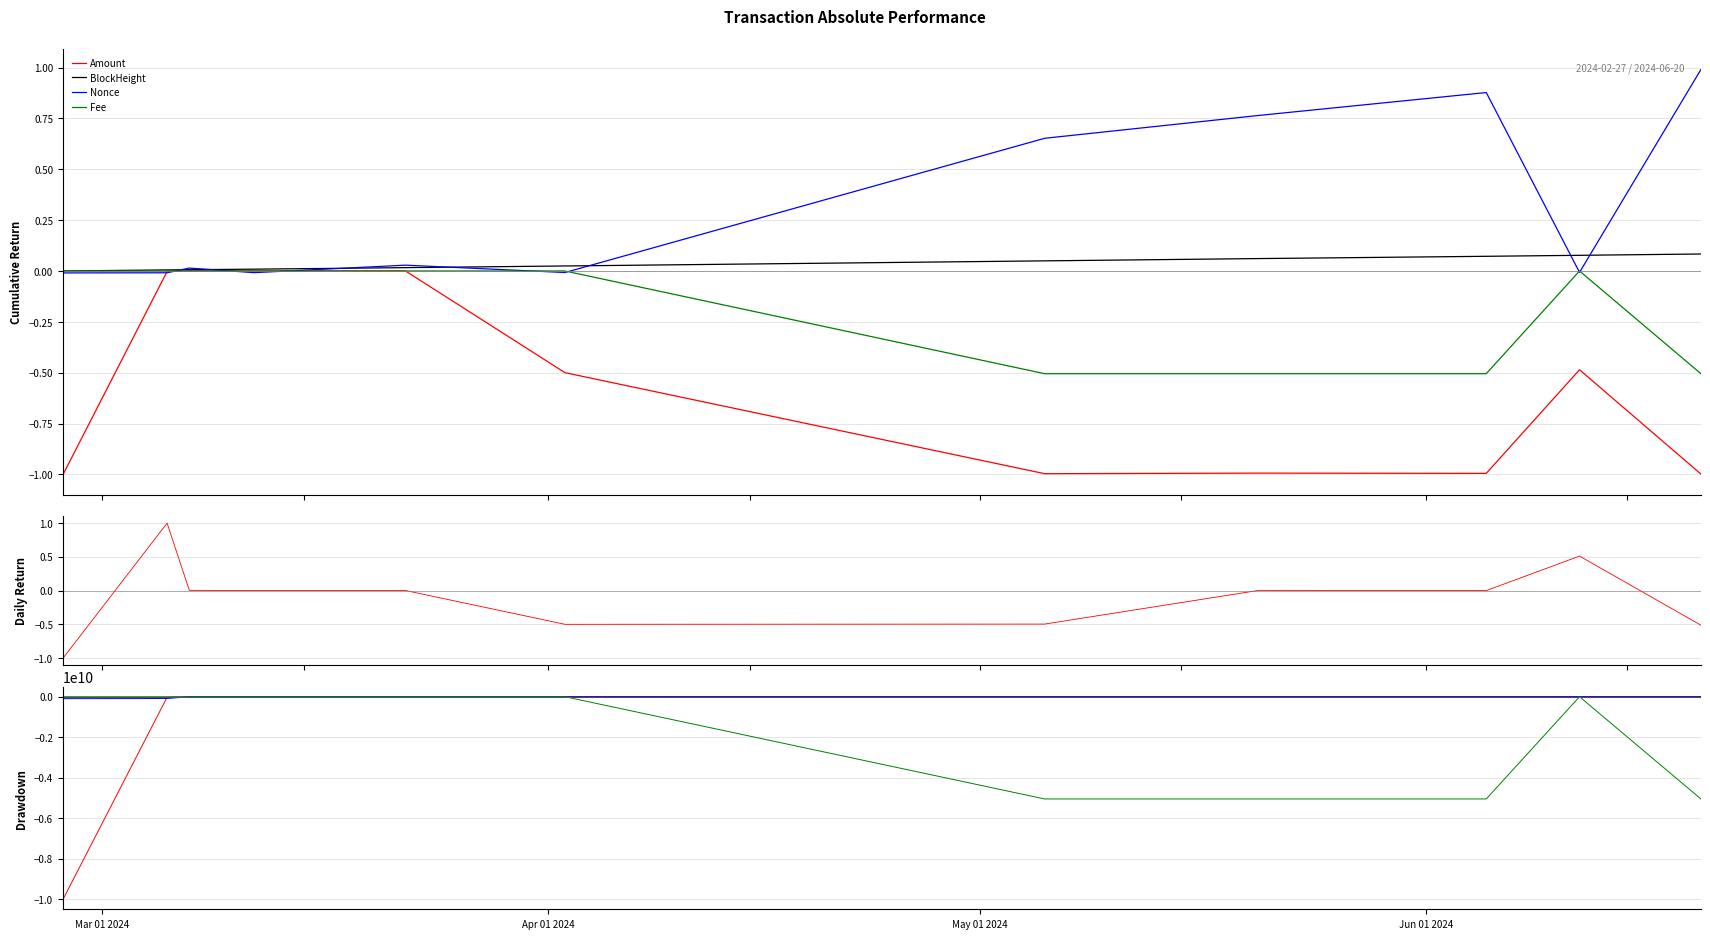

Which series has the widest spread of values?

Amount